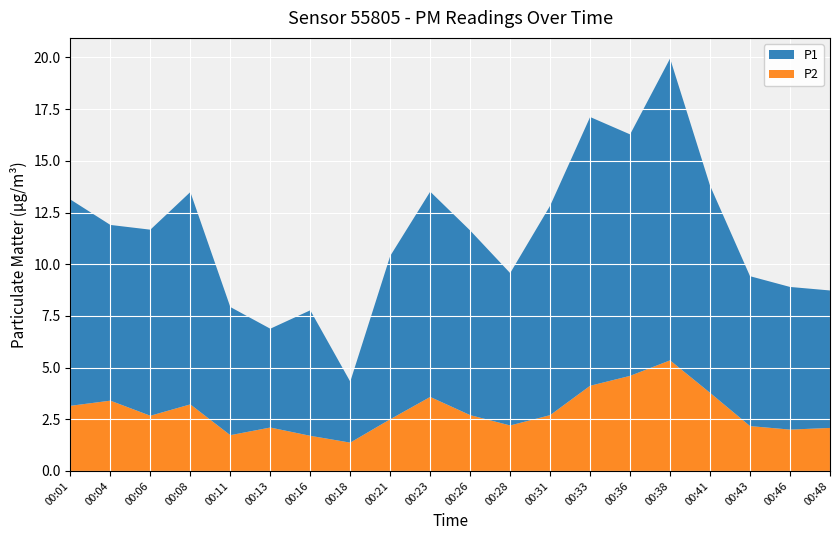

Reading right to left, extract all data points from this chart.

P1: 00:48=6.7	00:46=6.9	00:43=7.2	00:41=10.0	00:38=14.6	00:36=11.7	00:33=13.0	00:31=10.1	00:28=7.4	00:26=8.9	00:23=9.9	00:21=7.9	00:18=3.0	00:16=6.1	00:13=4.8	00:11=6.2	00:08=10.3	00:06=9.0	00:04=8.5	00:01=10.0
P2: 00:48=2.1	00:46=2.0	00:43=2.2	00:41=3.8	00:38=5.3	00:36=4.6	00:33=4.1	00:31=2.7	00:28=2.2	00:26=2.7	00:23=3.6	00:21=2.5	00:18=1.4	00:16=1.7	00:13=2.1	00:11=1.7	00:08=3.2	00:06=2.7	00:04=3.4	00:01=3.1